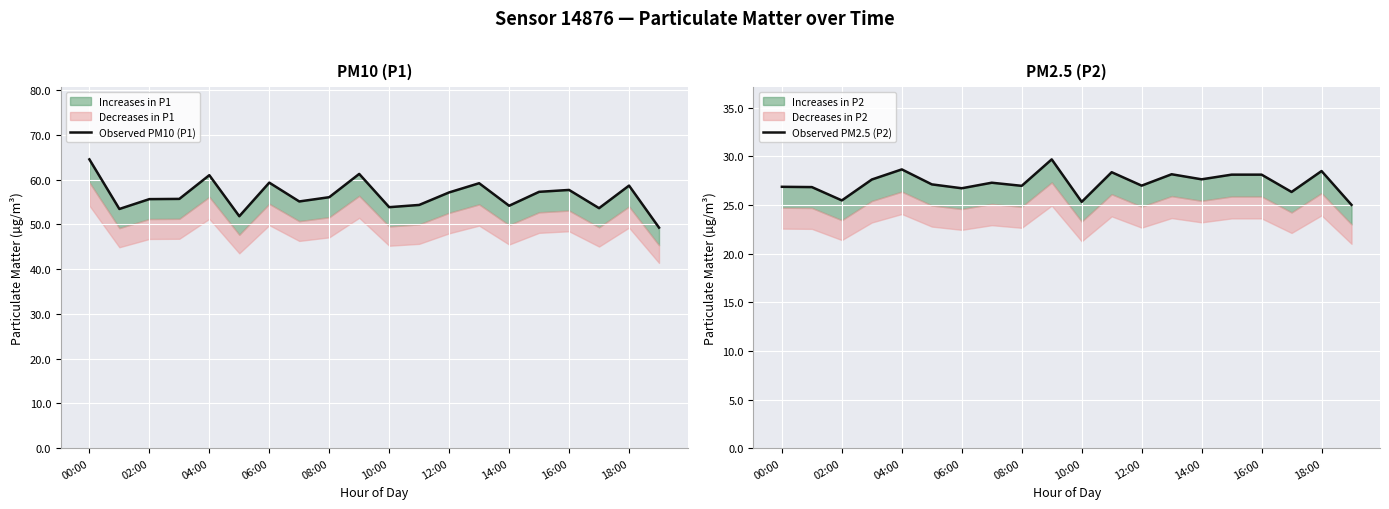

True or false: Observed PM2.5 (P2) has a value of 12.0 at 04:00.

False